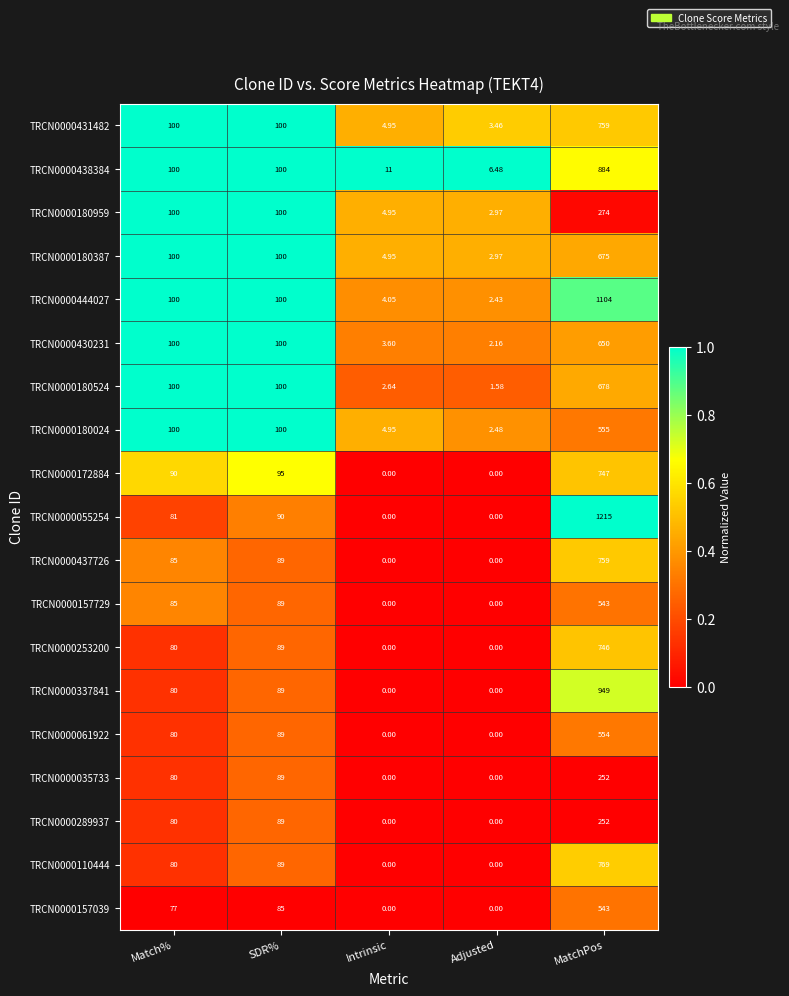

Is the value of TRCN0000061922 at Adjusted greater than the value of TRCN0000438384 at Intrinsic?

No